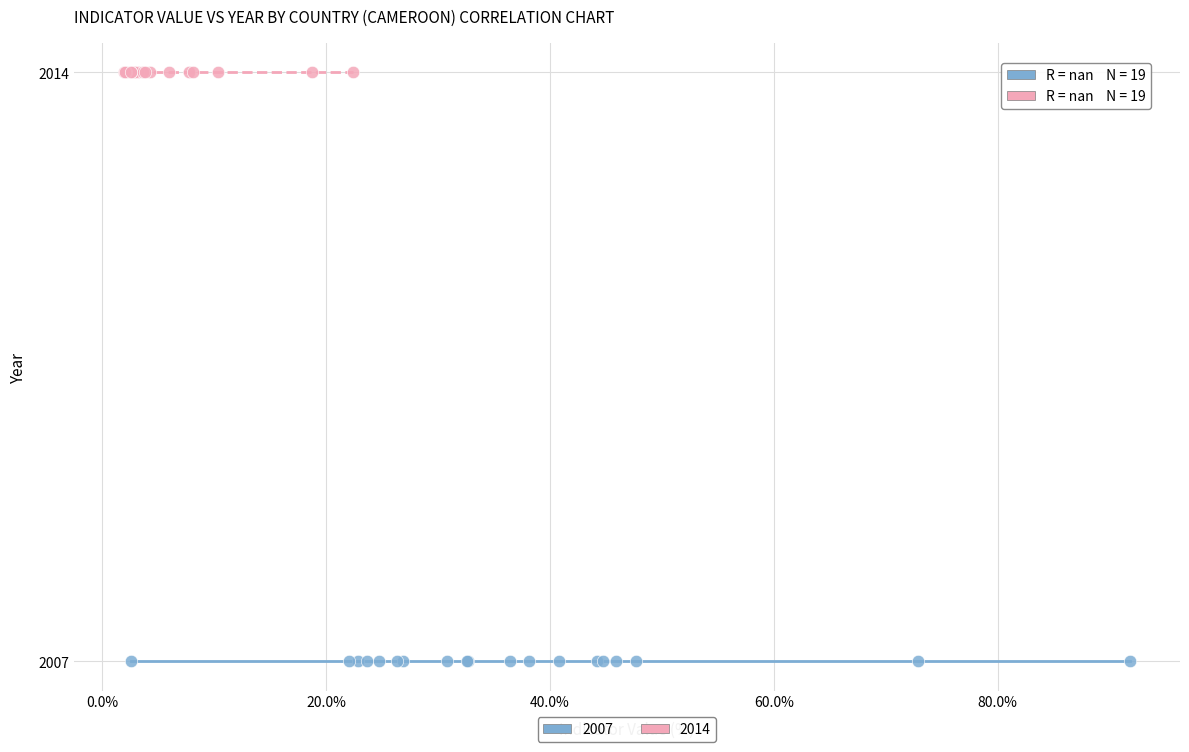

Which series contains the lowest Y value?

2007